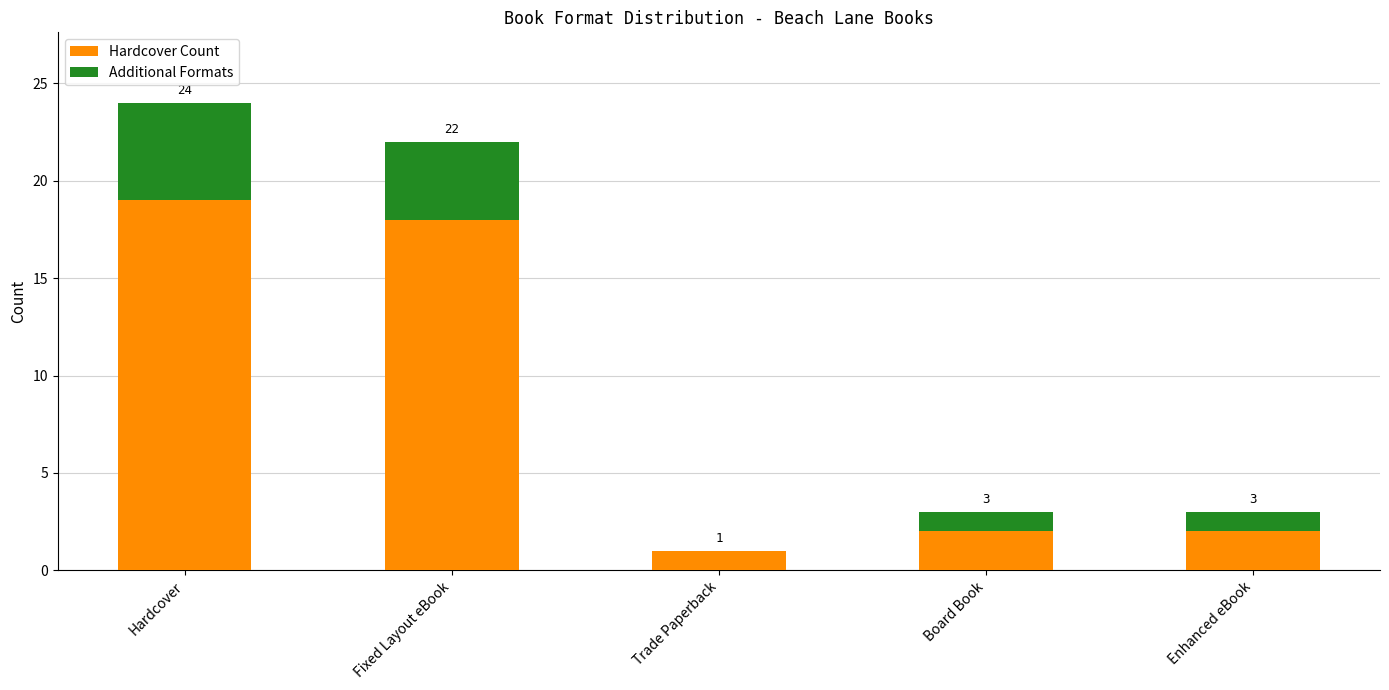

Are the bars horizontal?

No